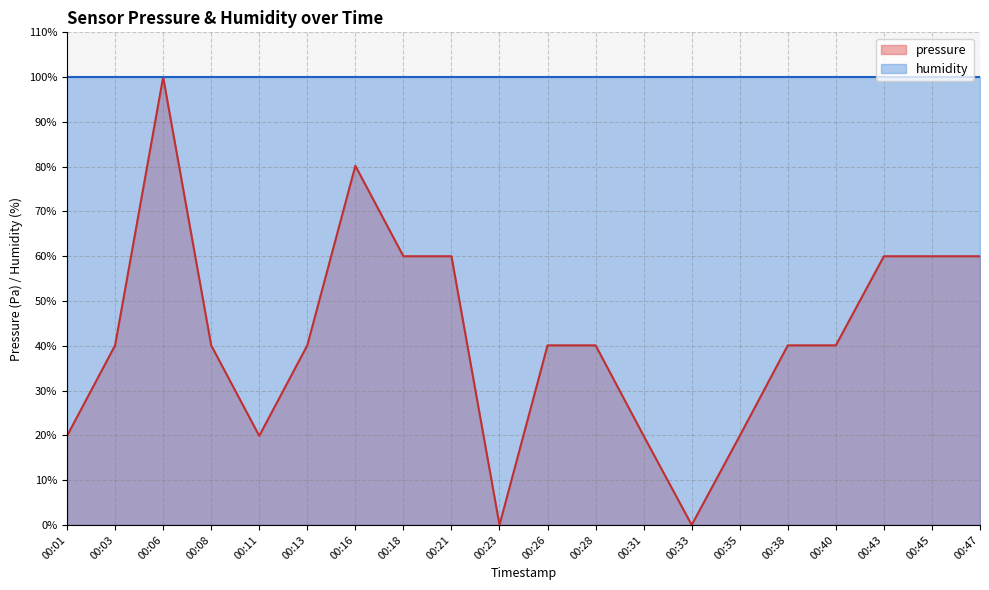

How many lines are shown in the chart?

2